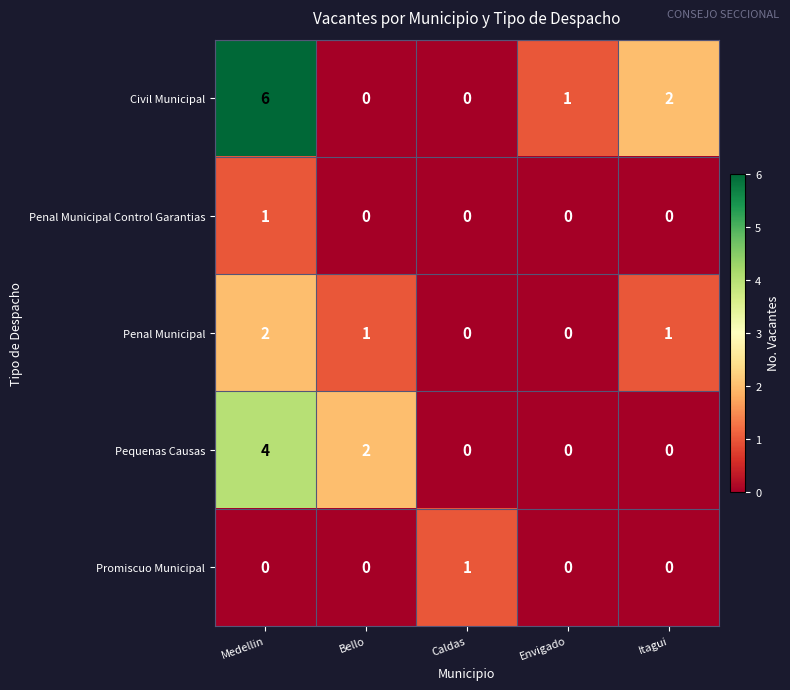

Count the Penal Municipal Control Garantias values in the range 0 to 1.

5